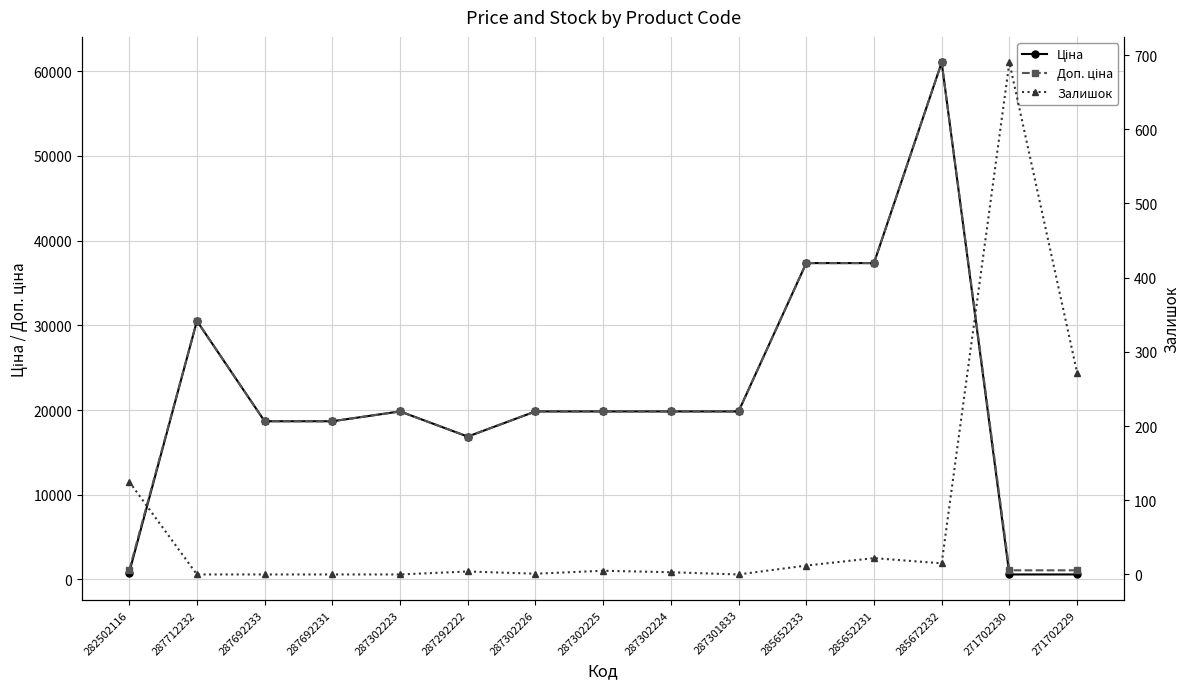

What is the label of the 3rd point from the right?

285672232